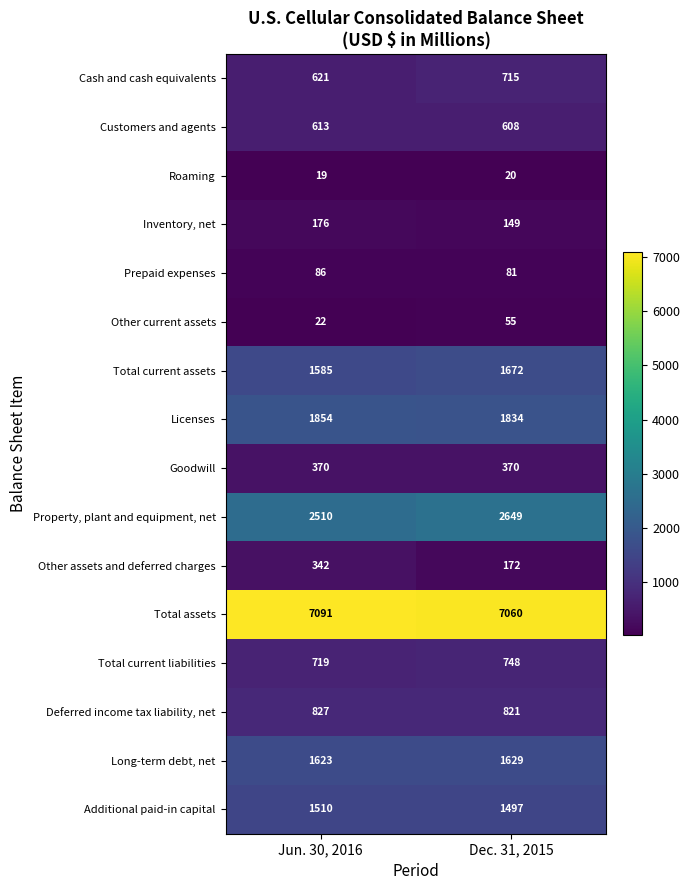

At which category is the sum across all series the highest?

Dec. 31, 2015